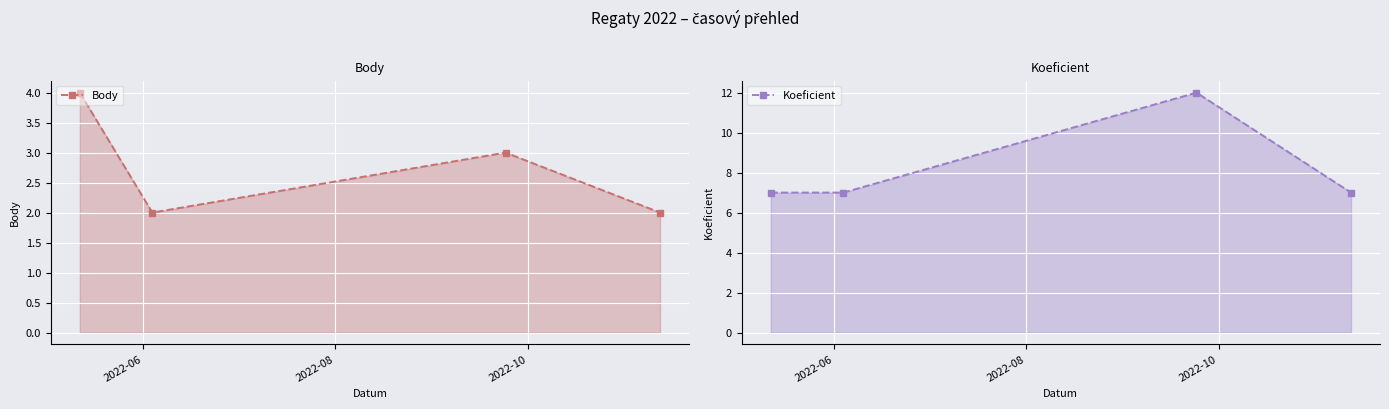

What is the label of the 4th point from the right?

2022-06